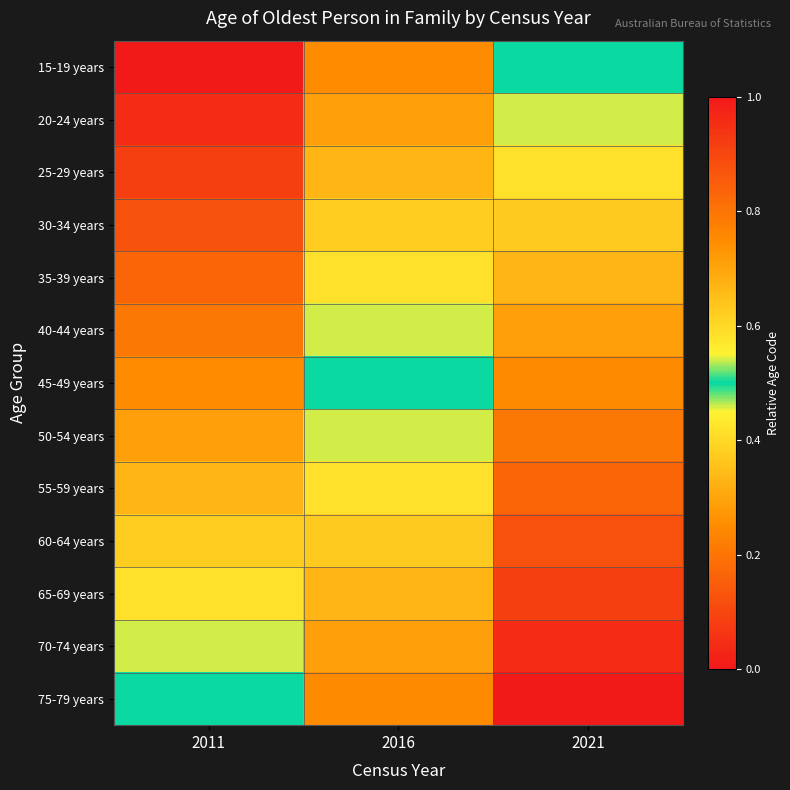

Rank the series by their maximum value, from lowest to highest.

15-19 years, 20-24 years, 25-29 years, 30-34 years, 35-39 years, 40-44 years, 45-49 years, 50-54 years, 55-59 years, 60-64 years, 65-69 years, 70-74 years, 75-79 years